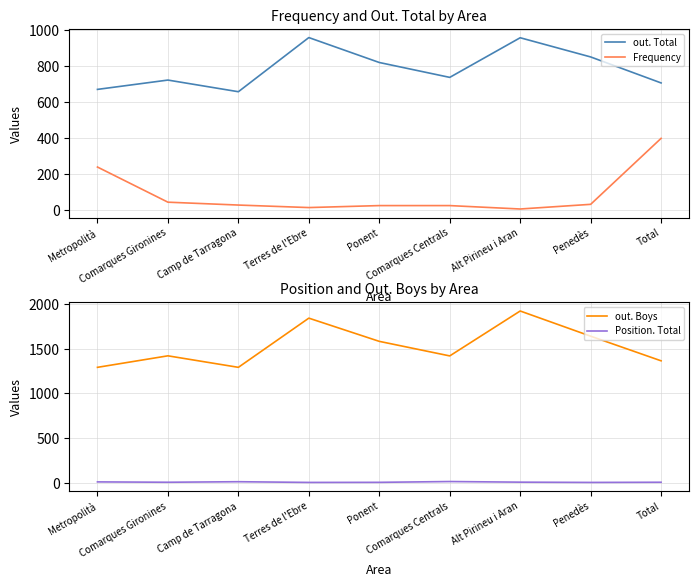

How many data points does each series have?

9